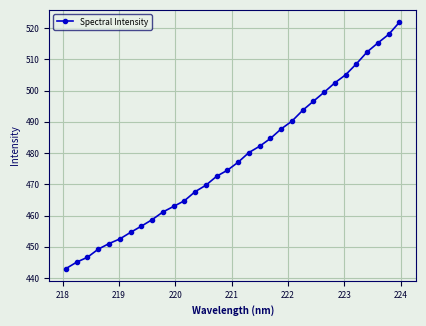

Reading left to right, what are all the values shown in this chart?

443.0	445.1	446.7	449.2	451.0	452.5	454.6	456.6	458.7	461.1	462.9	464.7	467.6	469.7	472.6	474.5	477.1	480.2	482.2	484.7	487.7	490.2	493.7	496.6	499.5	502.5	505.1	508.6	512.4	515.2	518.0	521.9